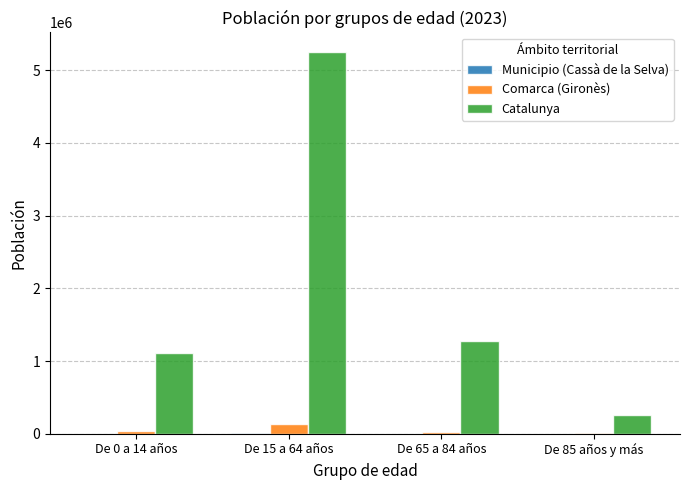

Between De 15 a 64 años and De 65 a 84 años, which series saw the biggest shift?

Catalunya